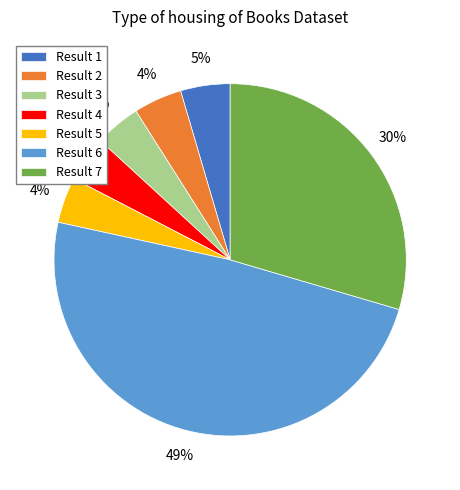

Which category has the biggest portion of the pie?

Result 6